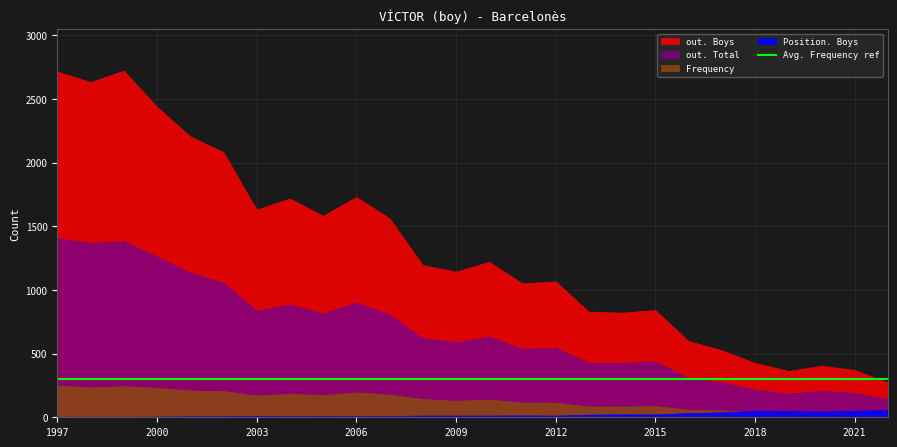

What is the difference between the second highest and second lowest values in the out. Boys series?

2353